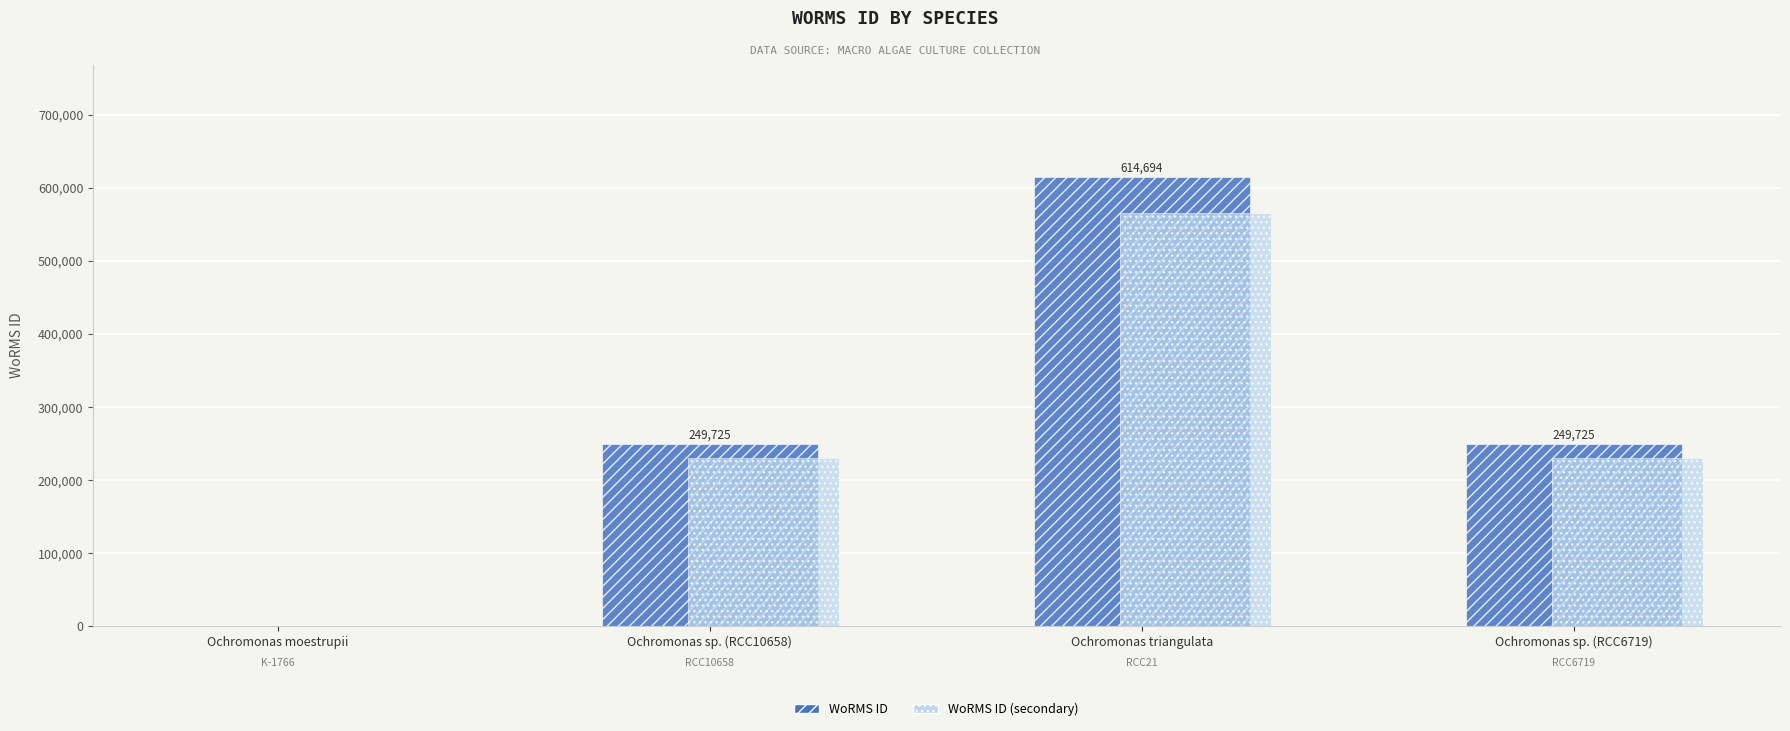

What is the total value across all series at Ochromonas triangulata?

1180212.5